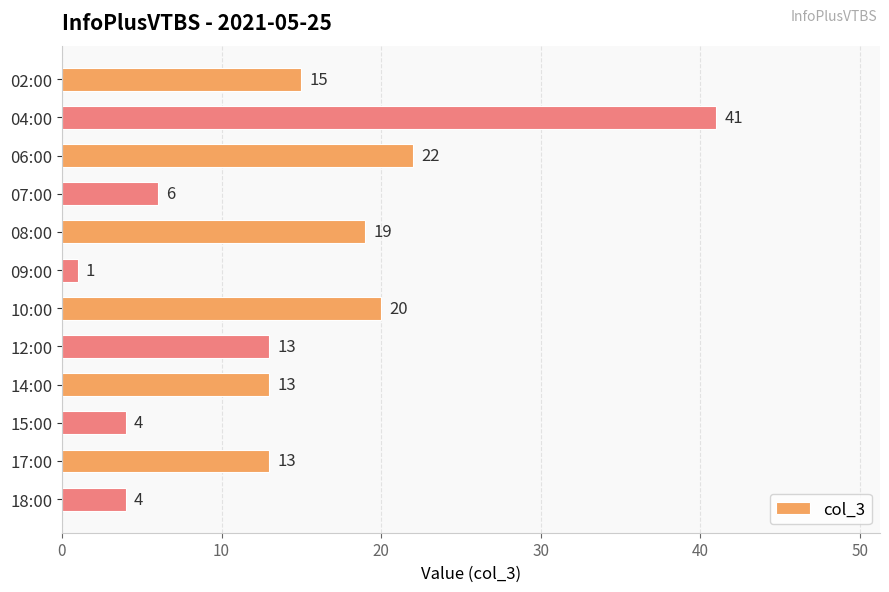

At which category does the chart reach its minimum across all series?

09:00